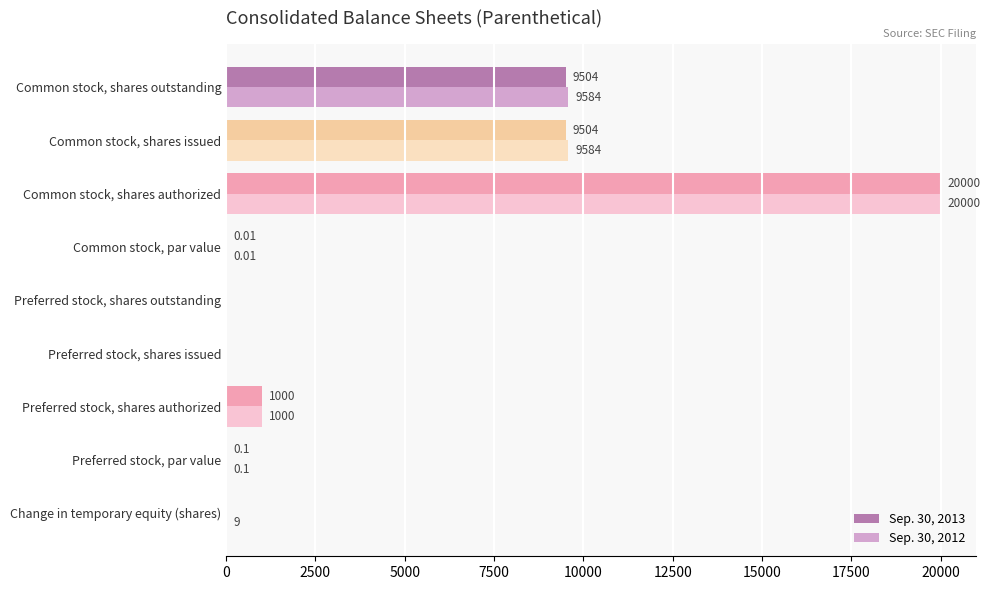

What is the total value across all series at Common stock, shares issued?

19088.0